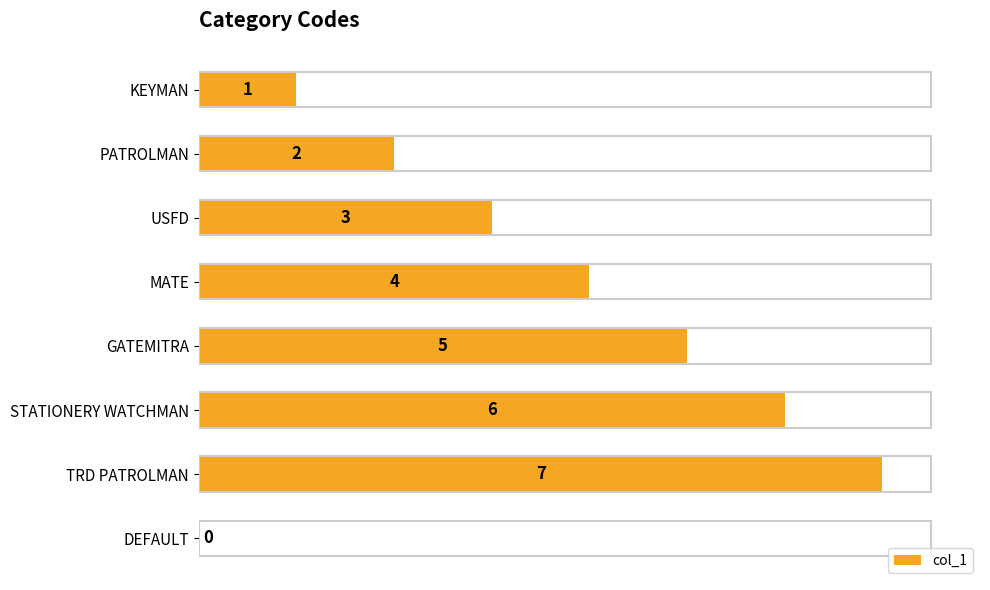

What is the change in value from MATE to TRD PATROLMAN?

+3